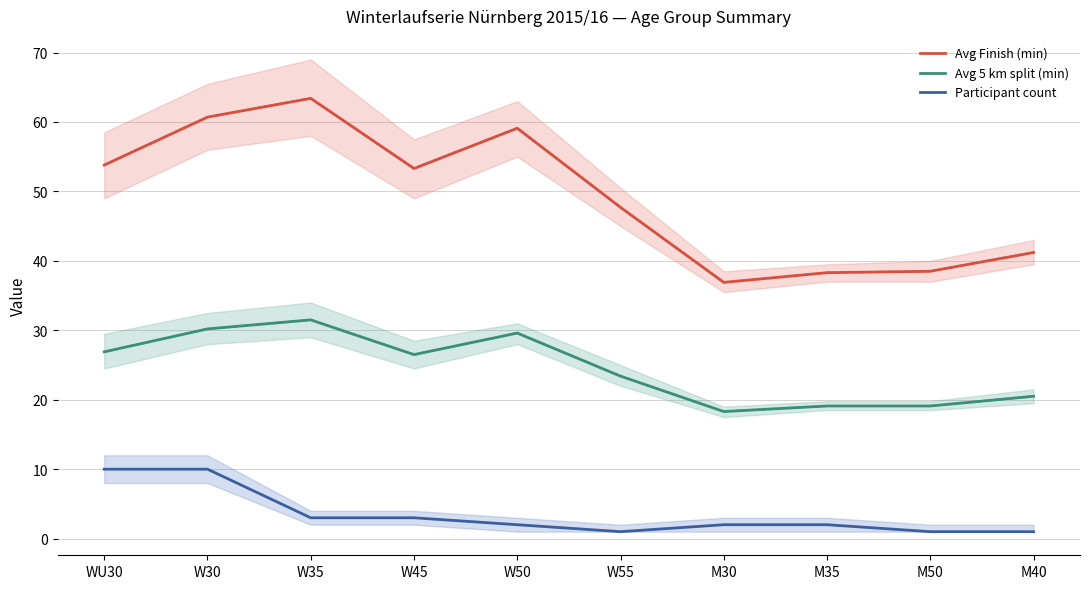

In Avg Finish (min), how many points are higher than both neighbors (excluding endpoints)?

2